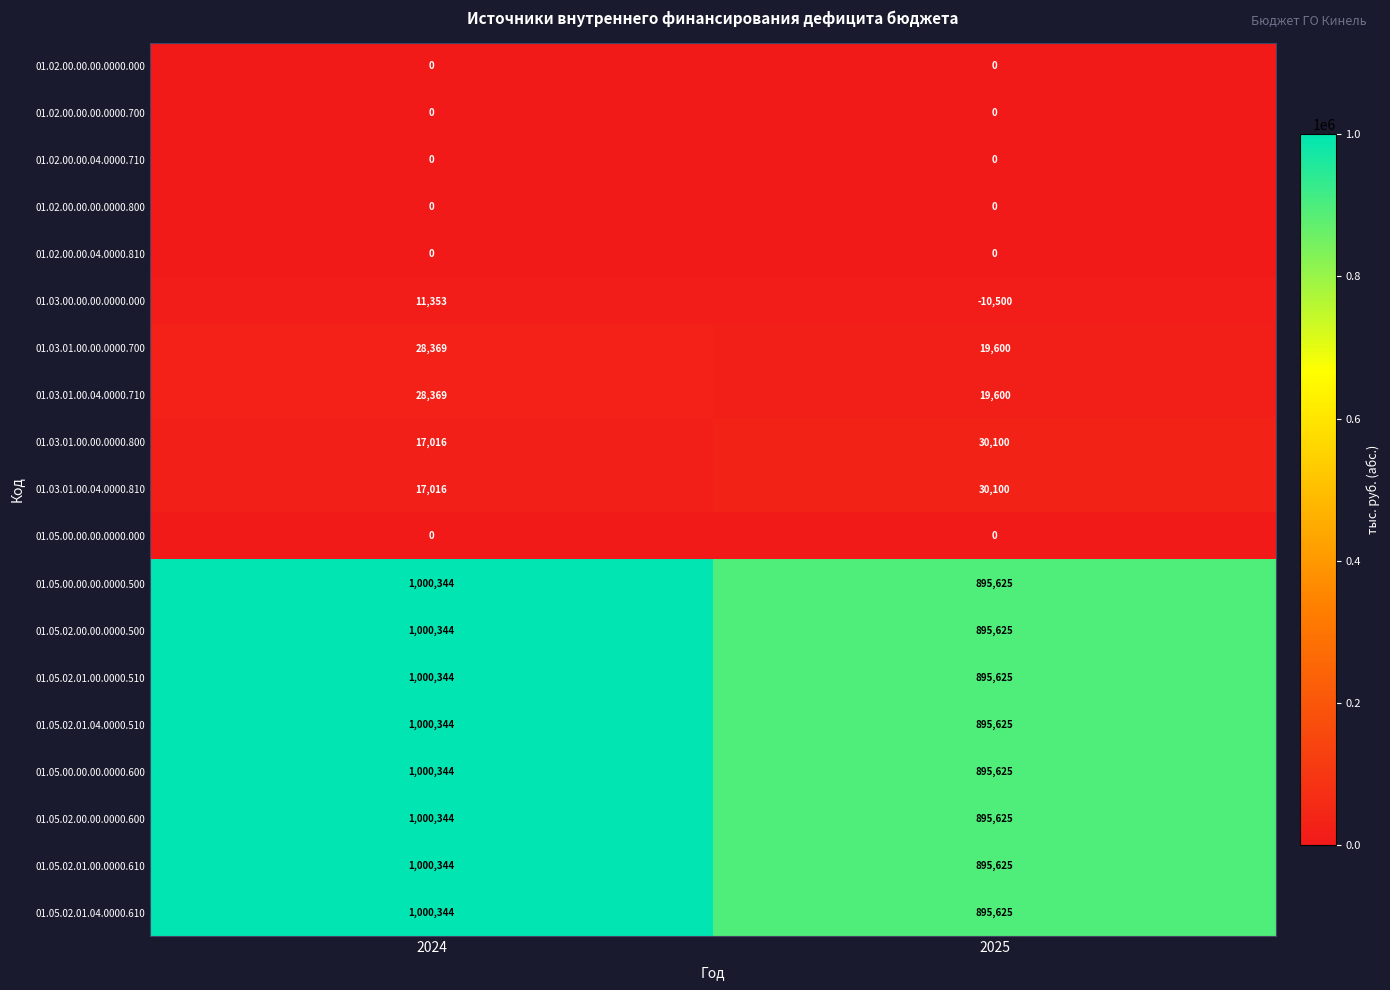

How many series are shown in this chart?

19